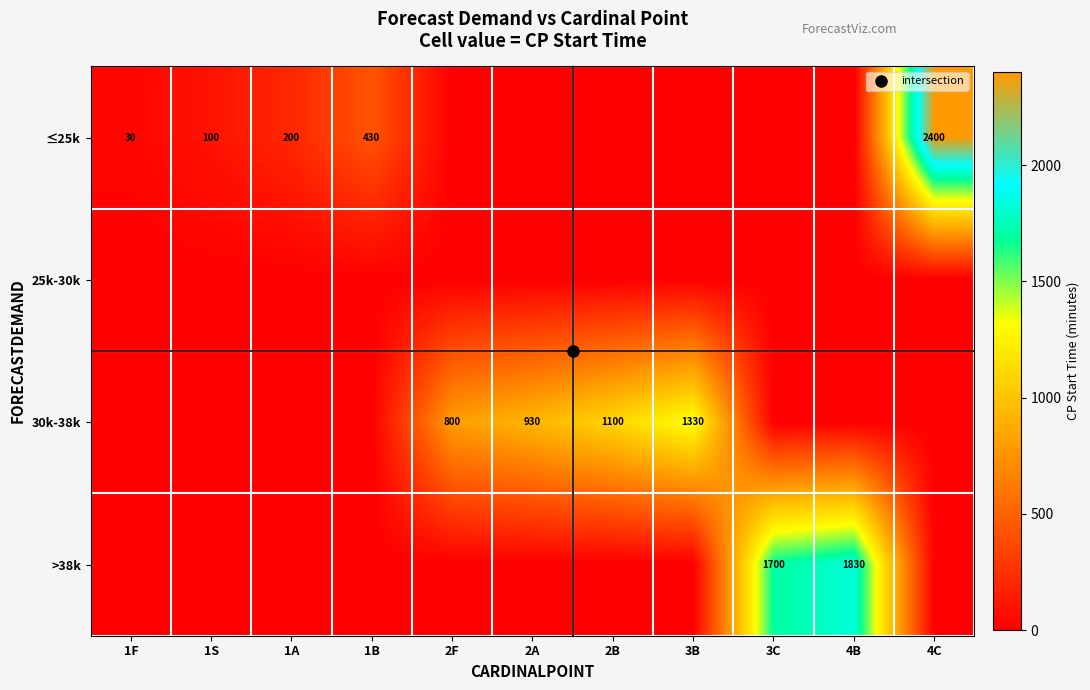

True or false: 25k-30k has a value of -1 at 1S.

False